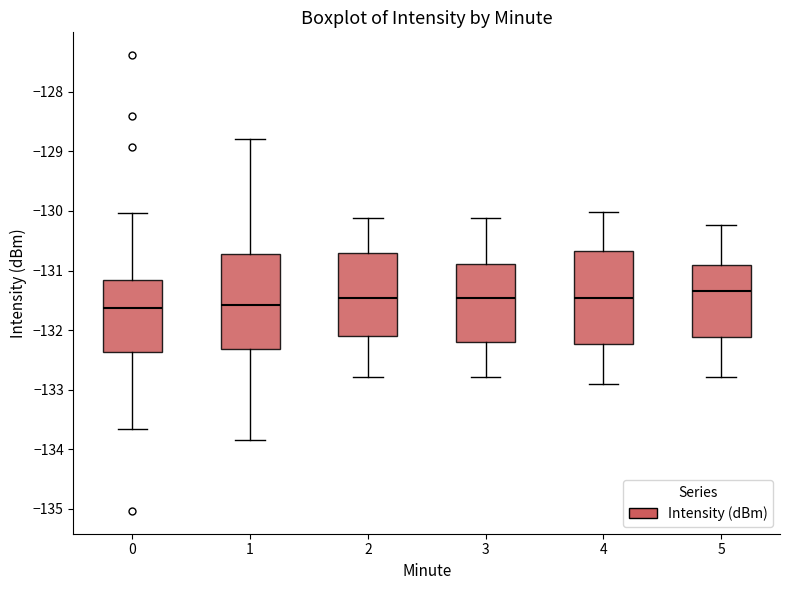

Reading left to right, read every box against the y-axis: the position of its median line, the range the box covers, and the ends of its whiskers. The values are not printed on the chart, so give them approximately, as read against the axis.

0: median -131.6, box -132.4 to -131.2, whiskers -133.7 to -130.0
1: median -131.6, box -132.3 to -130.7, whiskers -133.8 to -128.8
2: median -131.5, box -132.1 to -130.7, whiskers -132.8 to -130.1
3: median -131.5, box -132.2 to -130.9, whiskers -132.8 to -130.1
4: median -131.5, box -132.2 to -130.7, whiskers -132.9 to -130.0
5: median -131.3, box -132.1 to -130.9, whiskers -132.8 to -130.2